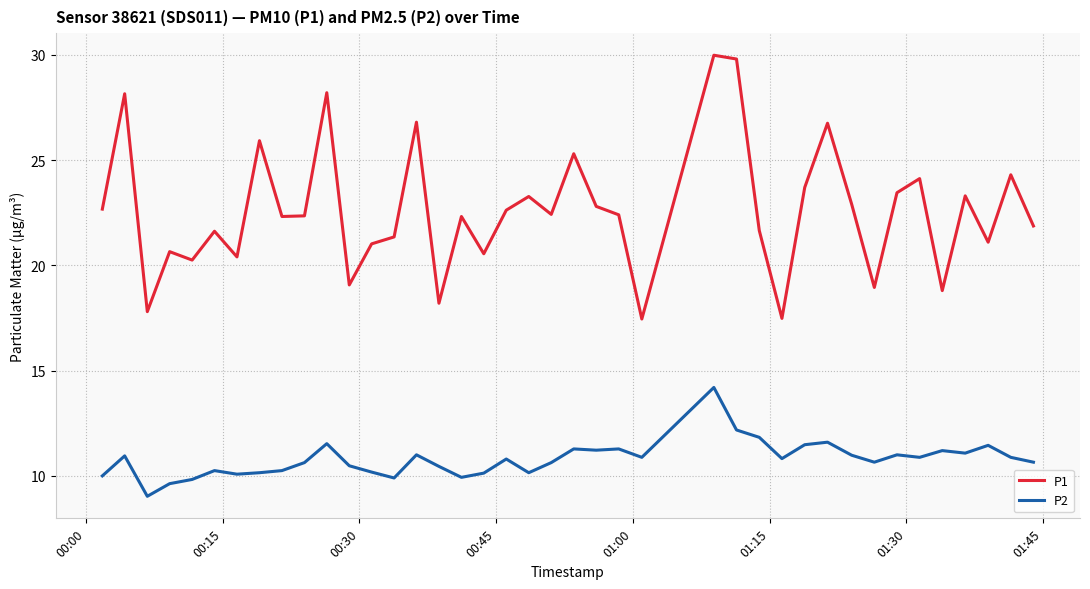

What is the average value of the P2 series?

10.8